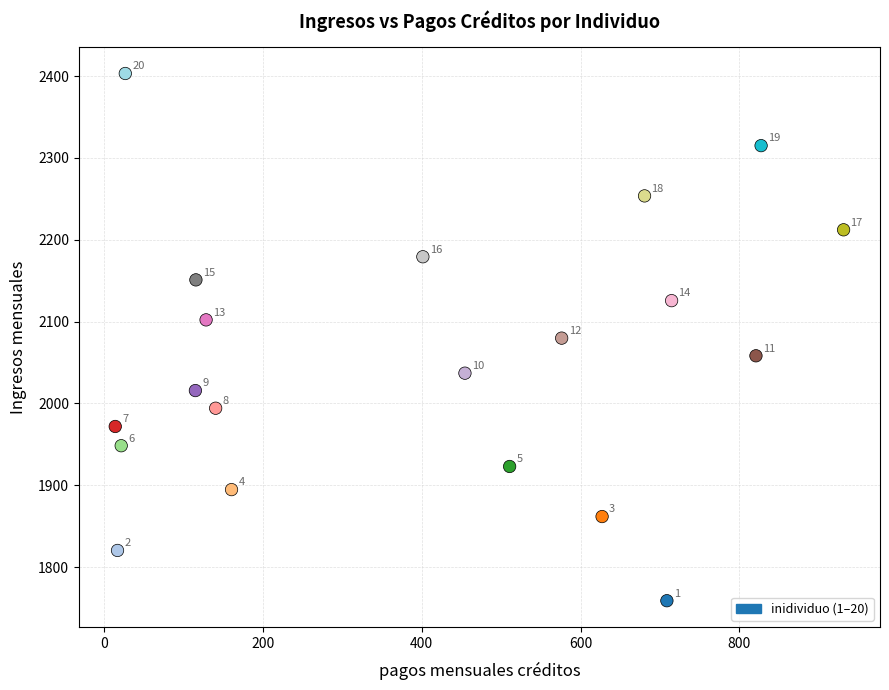

What Y value in the scatter plot is closest to 2081?

2079.8